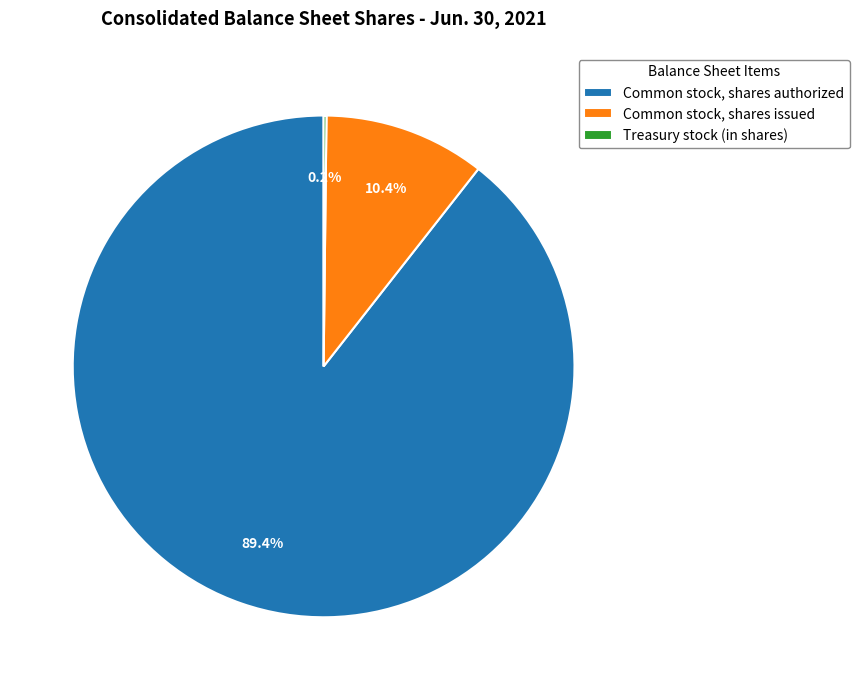

Does any single category account for the majority?

Yes